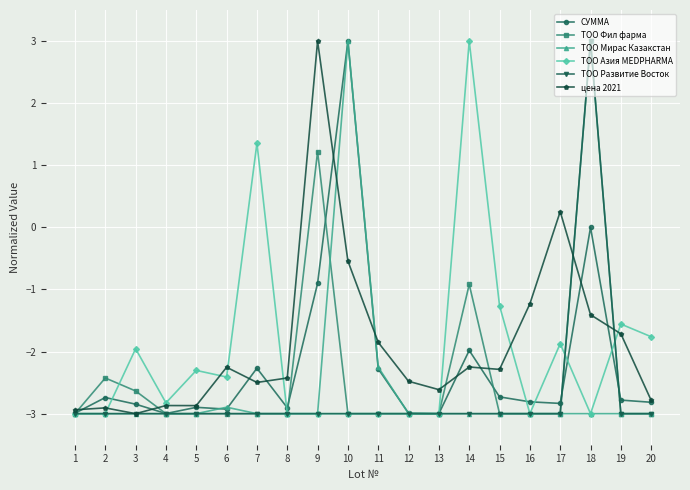

How many intersections are there between цена 2021 and ТОО Фил фарма?

6